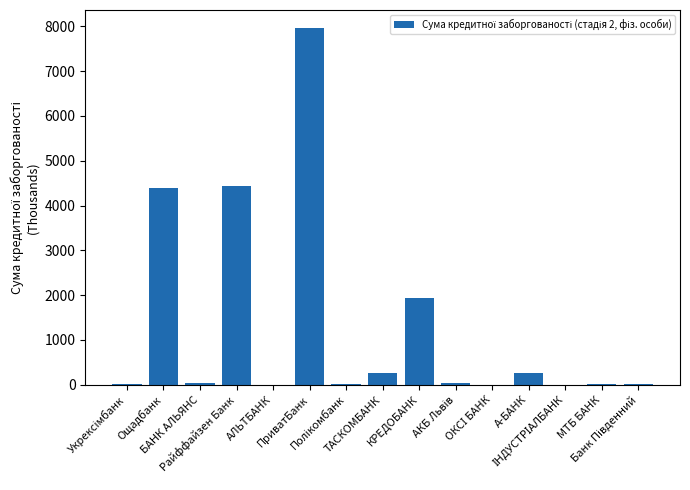

What is the maximum value shown in the chart?

7965.1